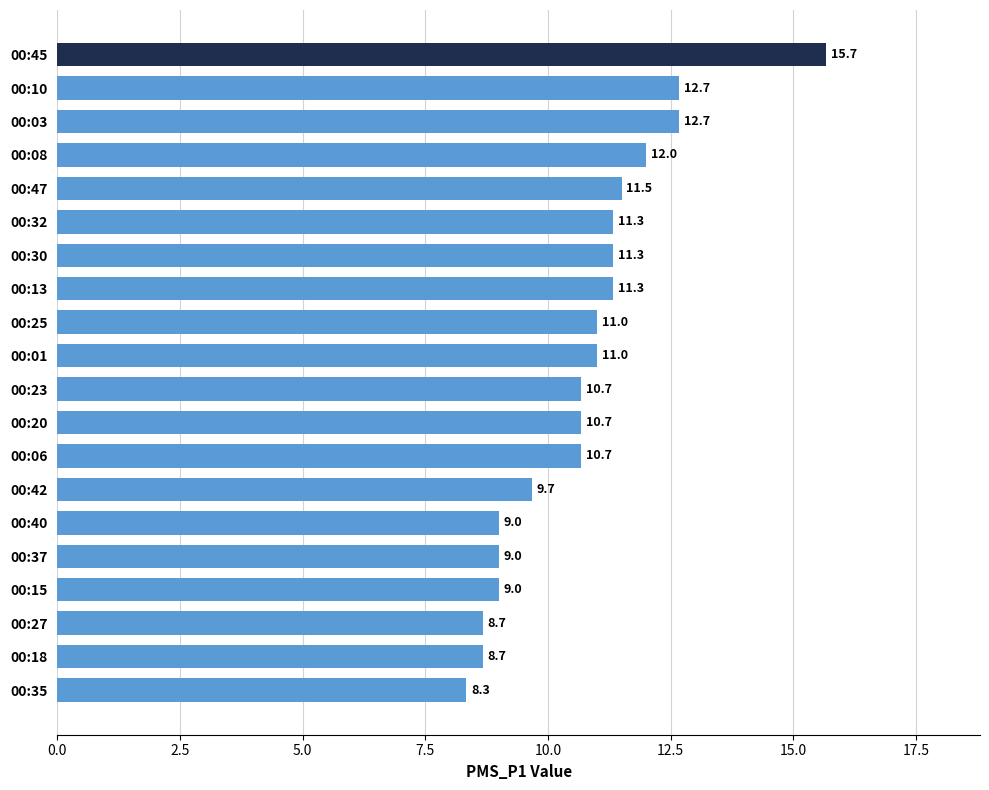

How many bars are there in total?

20